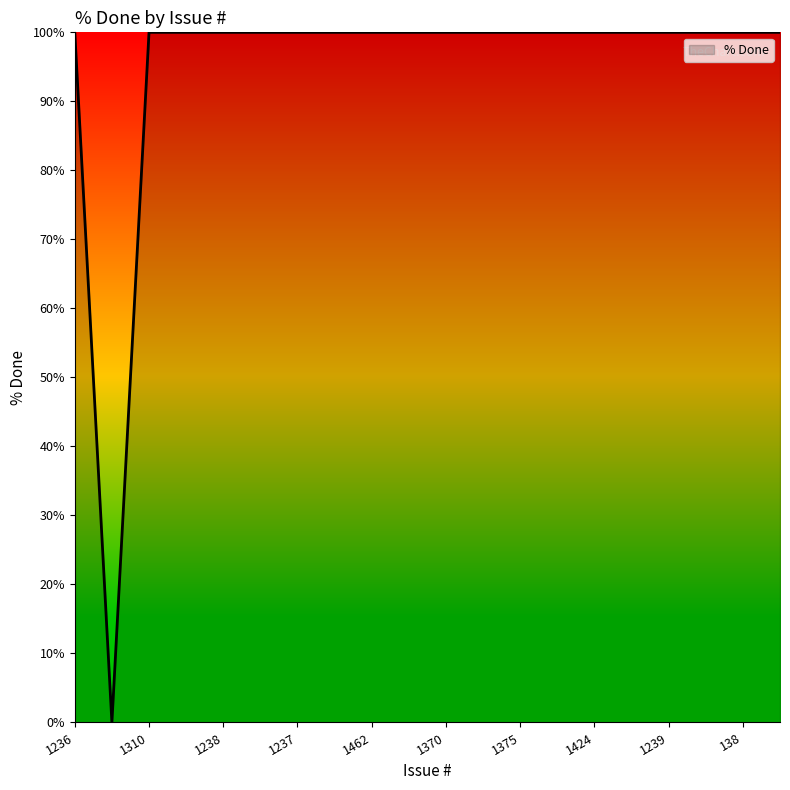

What is the greatest value displayed?

100